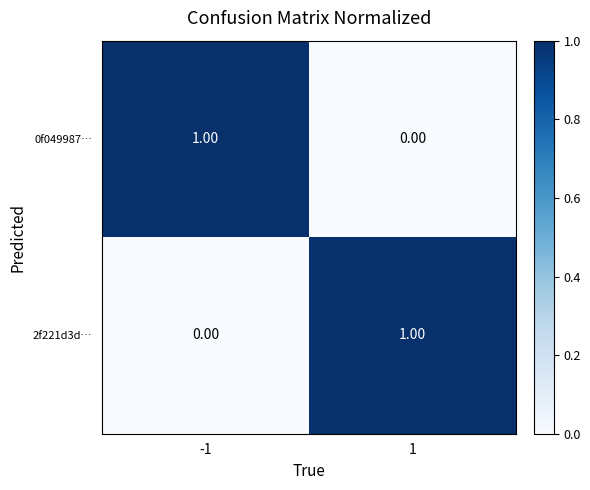

Is the value of 0f049987… at 1 greater than the value of 2f221d3d… at 1?

No